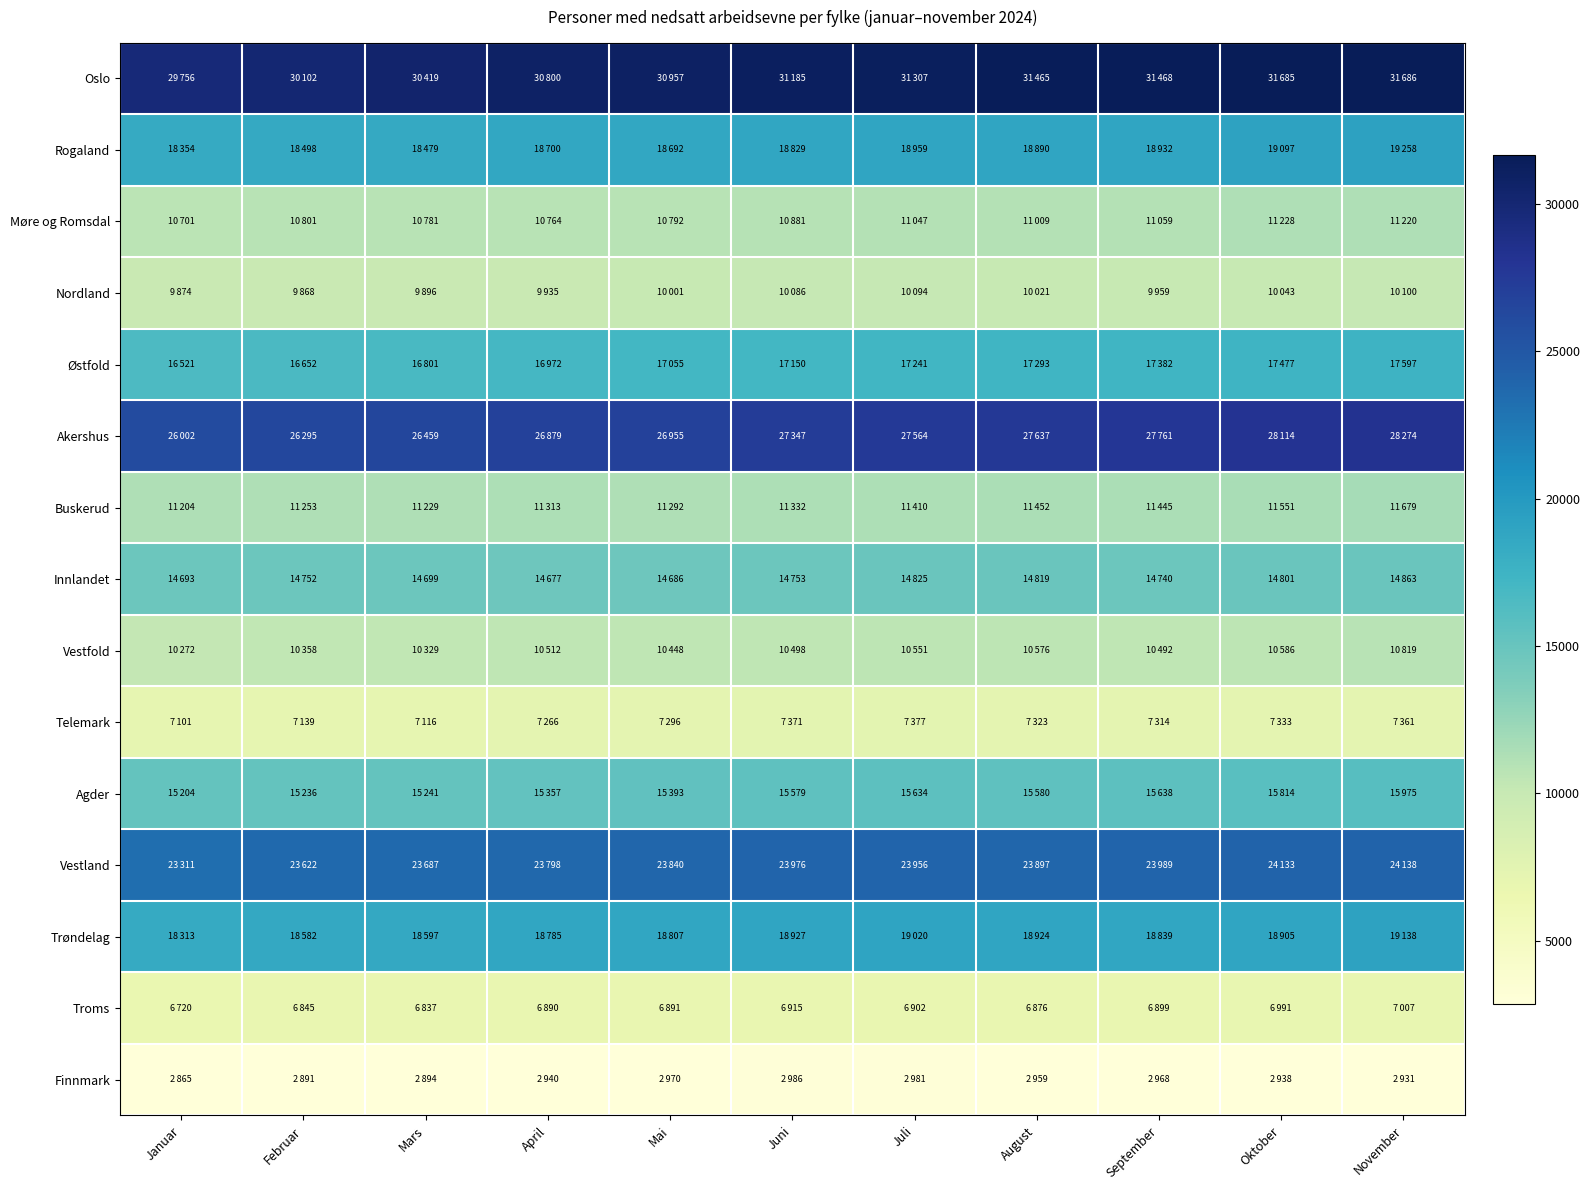

At which category is the sum across all series the highest?

November